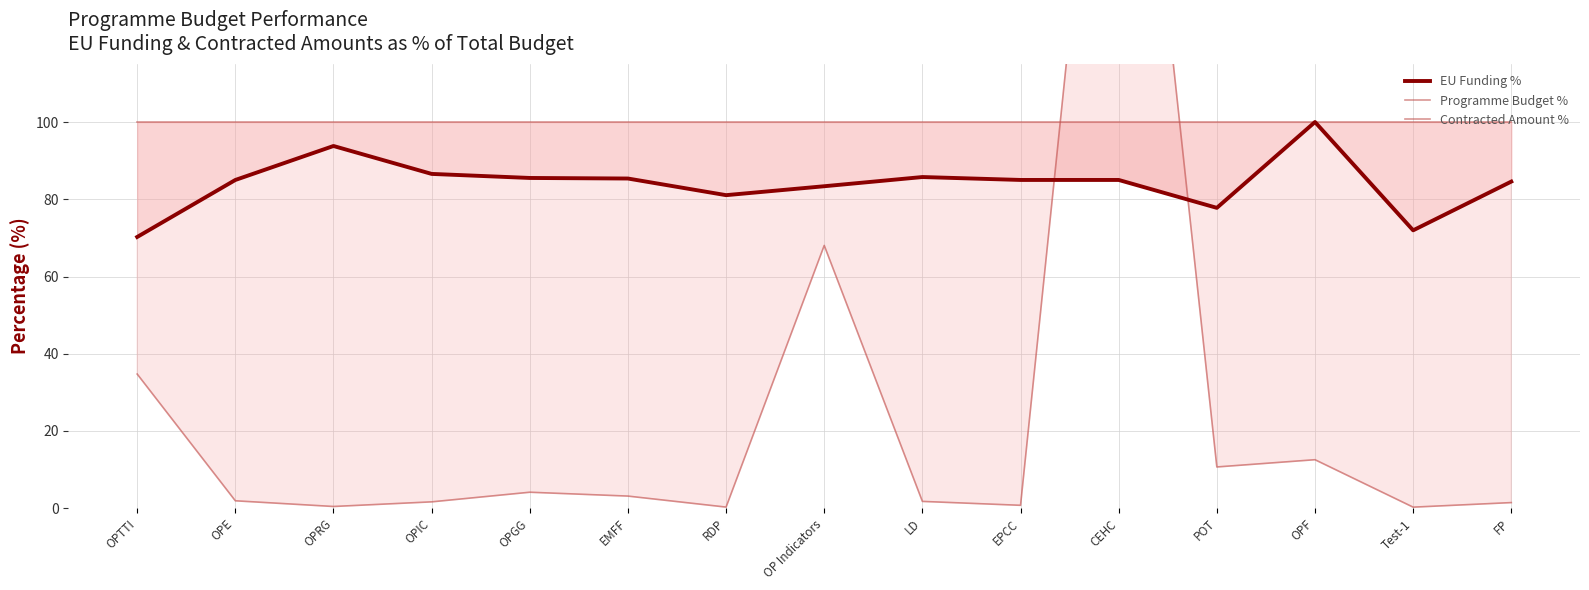

What is the label of the 14th point from the left?

Test-1